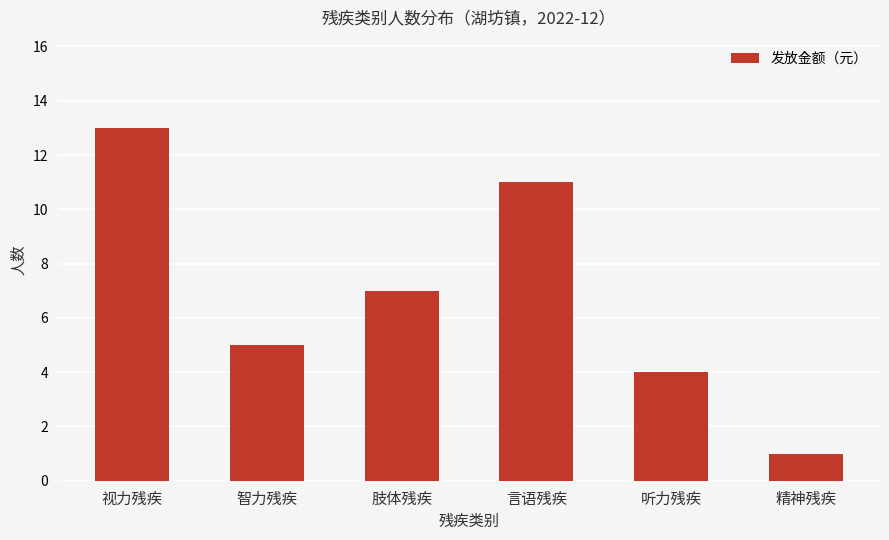

Reading left to right, list all the values displayed in this chart.

视力残疾=13	智力残疾=5	肢体残疾=7	言语残疾=11	听力残疾=4	精神残疾=1